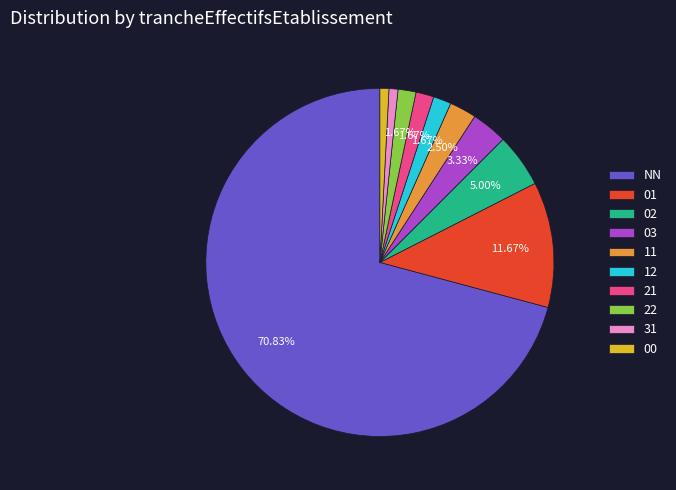

Count the number of slices in the pie.

10